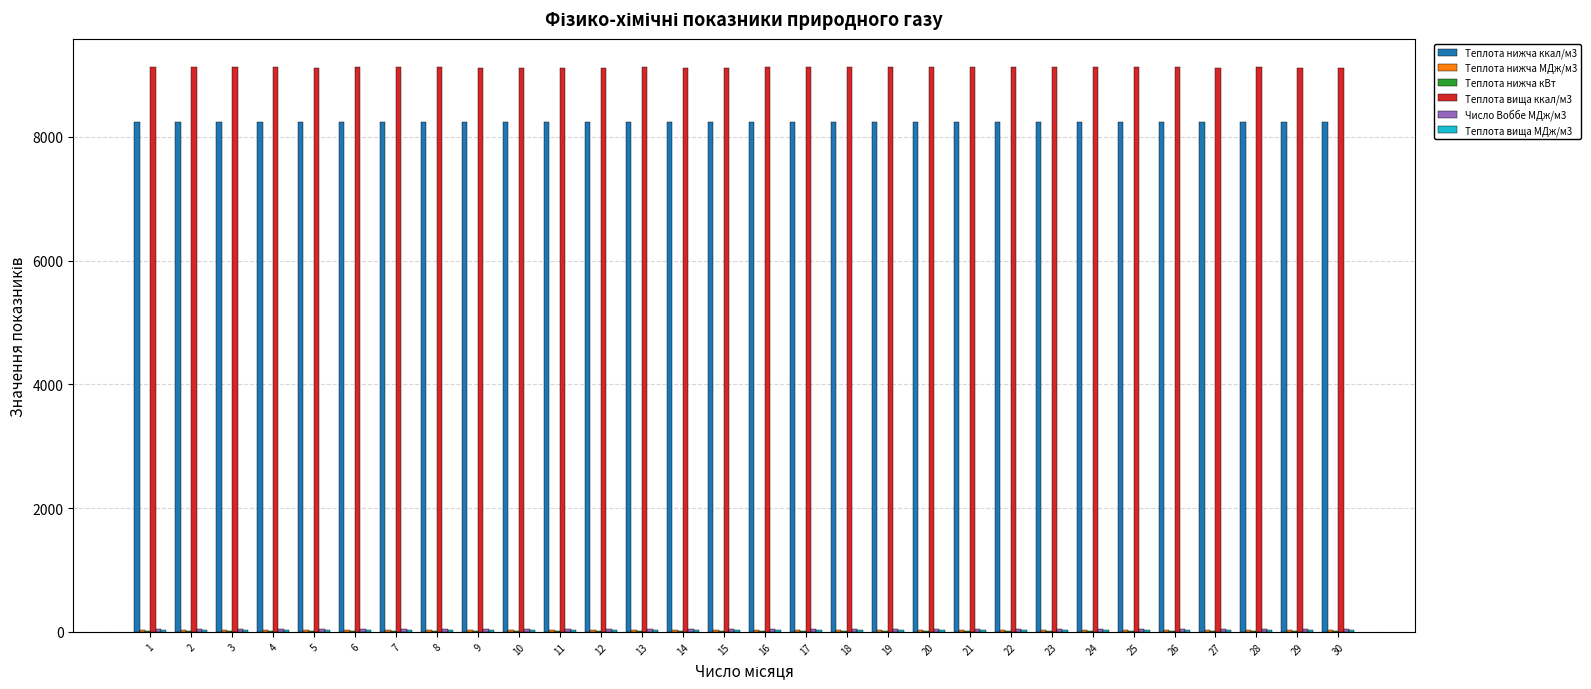

What is the spread (max minus min) of values at 16?

9114.6